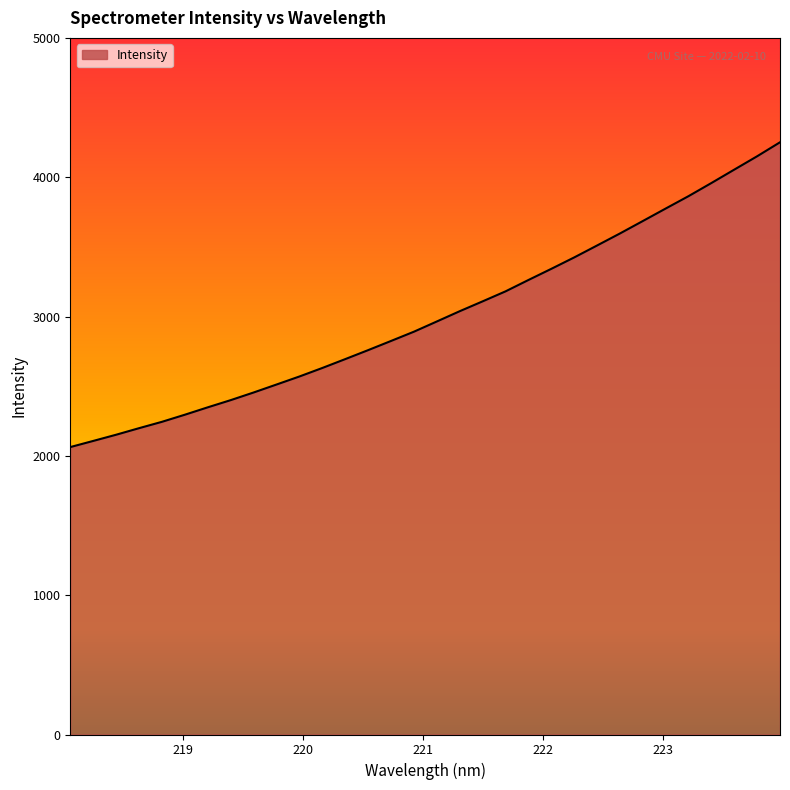

How many distinct data groups are displayed?

1